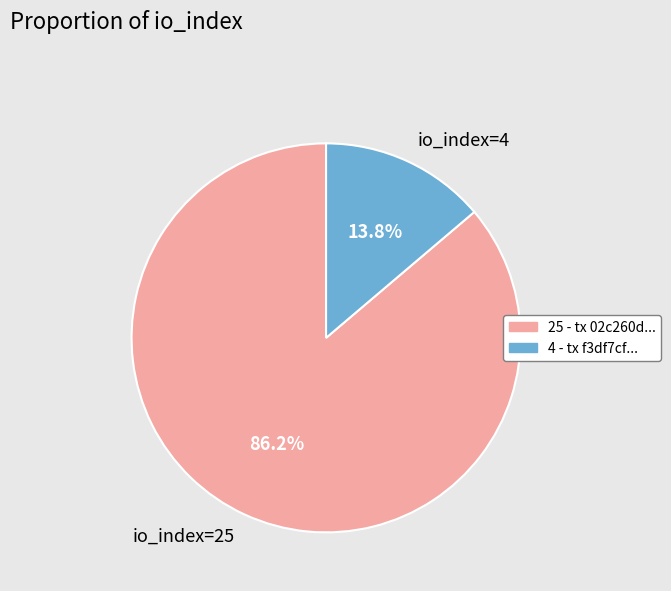

What percentage do io_index=25 and io_index=4 together represent?

100.0%